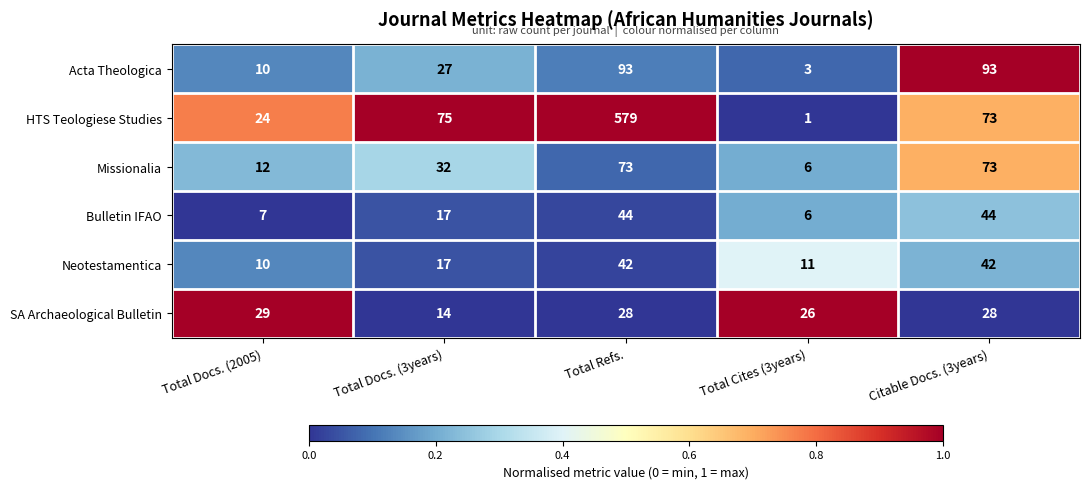

At which category is the sum across all series the highest?

Total Refs.